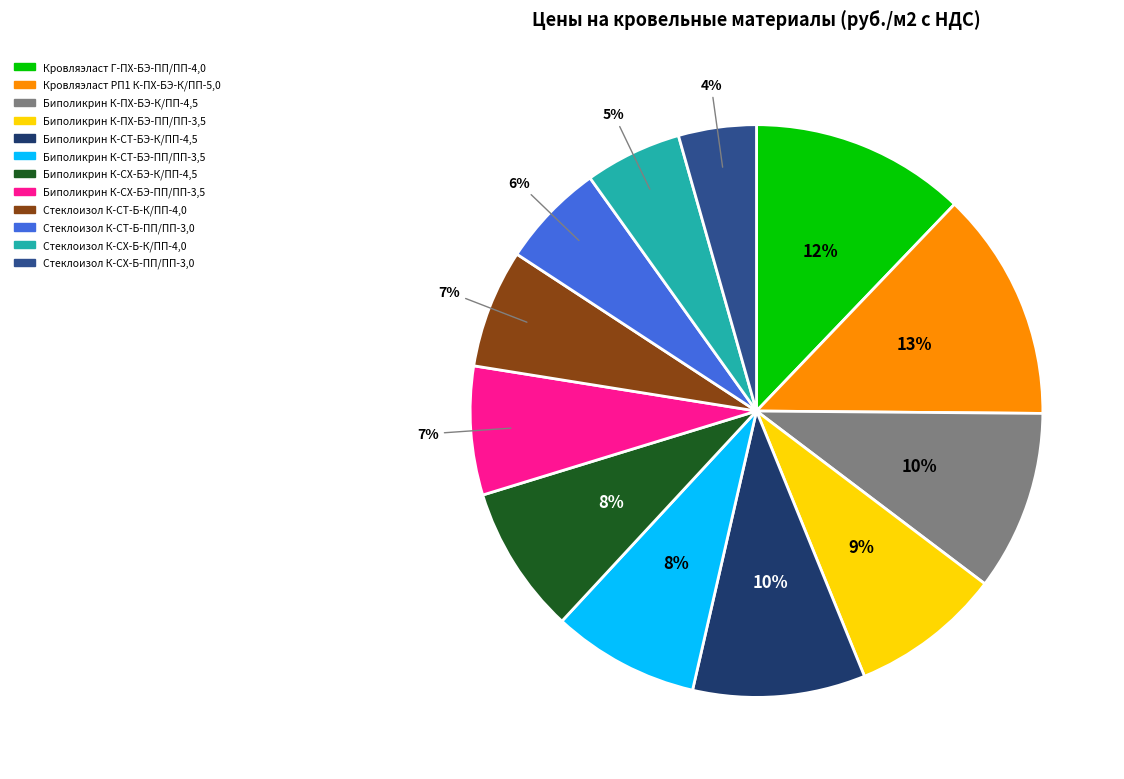

To the nearest percent, what is the average slice percentage?

8%